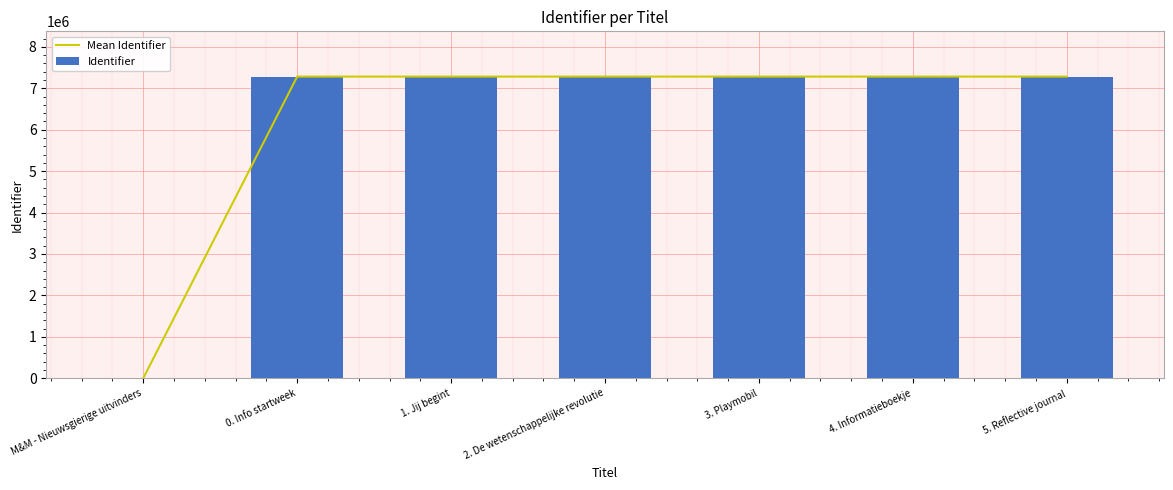

How many groups of bars are there?

7